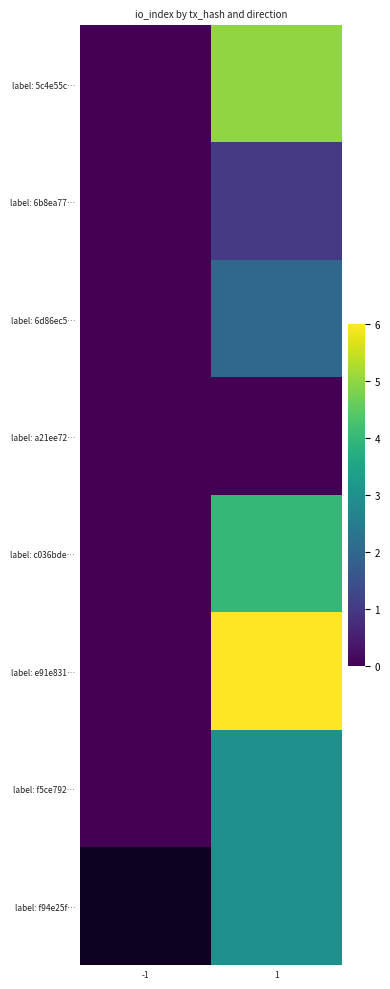

How many positive values does the label: f94e25f… series have?

1